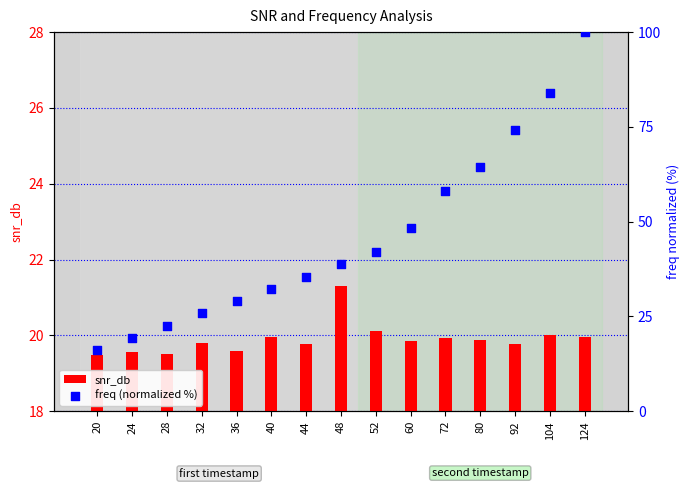

At which category is the sum across all series the highest?

124